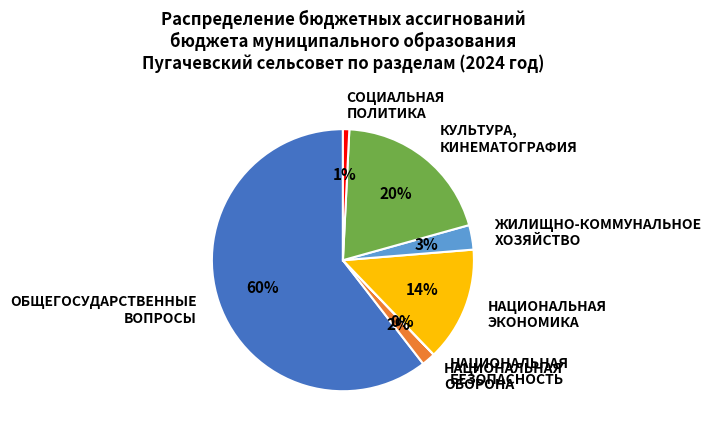

What is the largest slice in the pie chart?

ОБЩЕГОСУДАРСТВЕННЫЕ ВОПРОСЫ